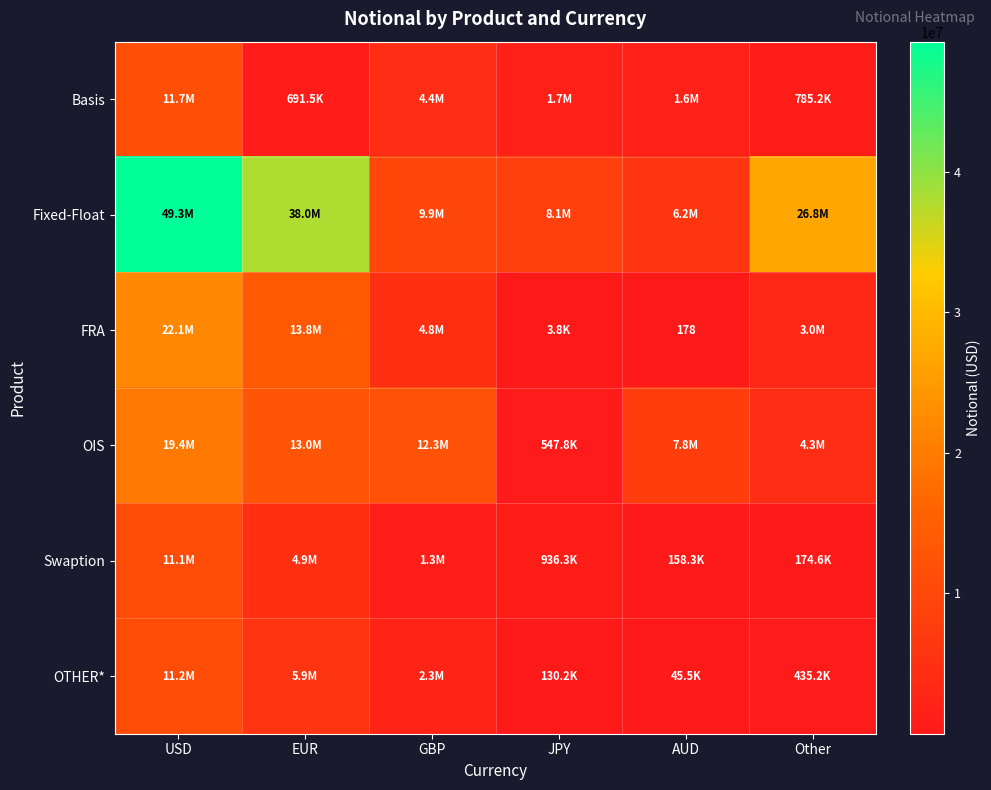

Which series has the largest range (max minus min)?

Fixed-Float